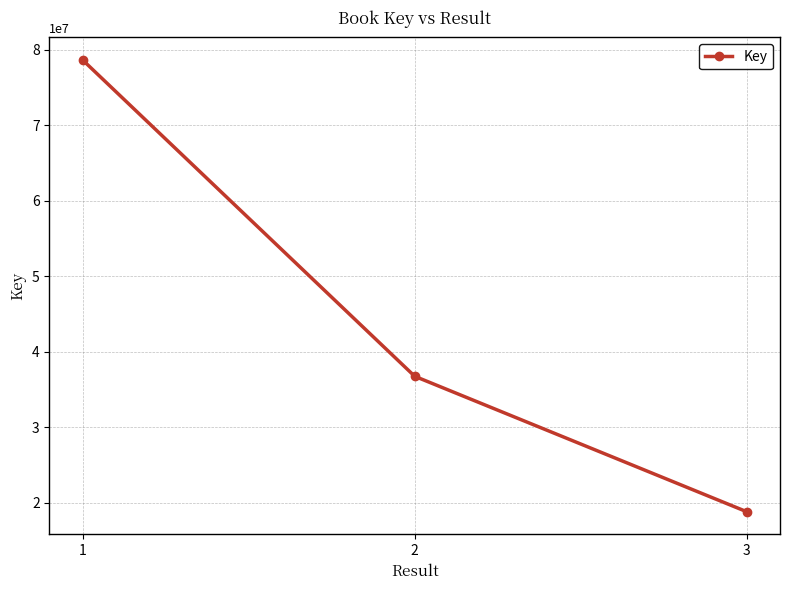

What is the difference between the maximum and minimum values?

59819213